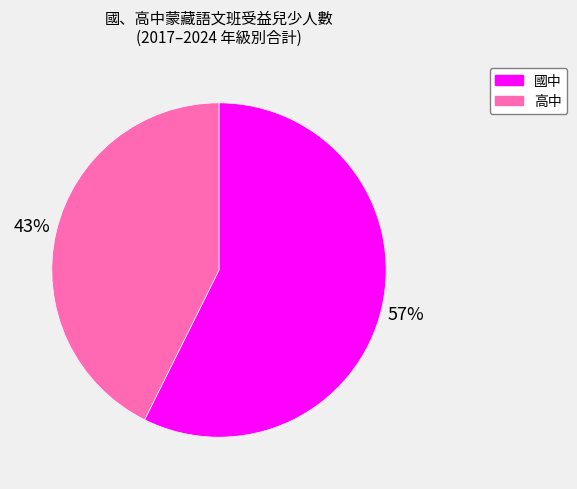

Between 高中 and 國中, which is larger?

國中